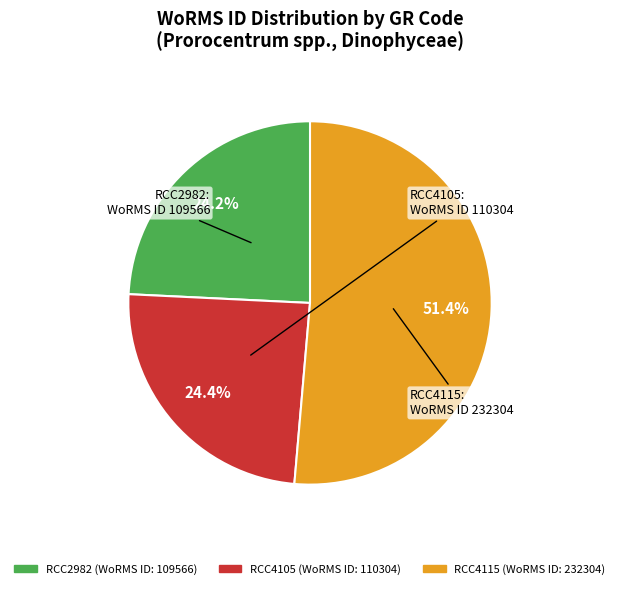

How much of the chart is everything except RCC4105?

75.6%